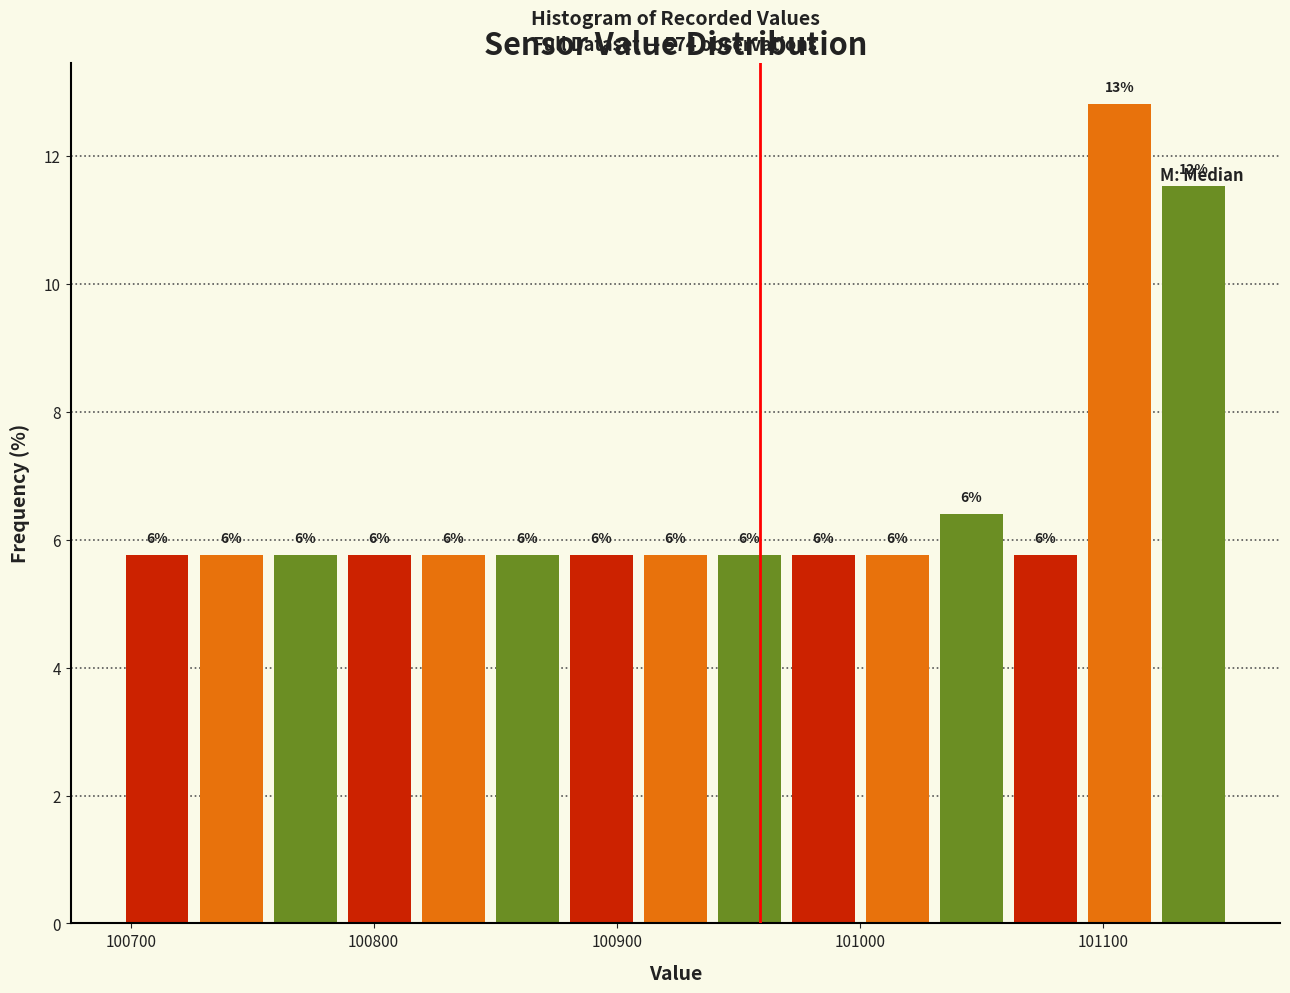

Around what value on the x-axis is the tallest bar? Give the approximate position of its centre, as read against the axis.

101110